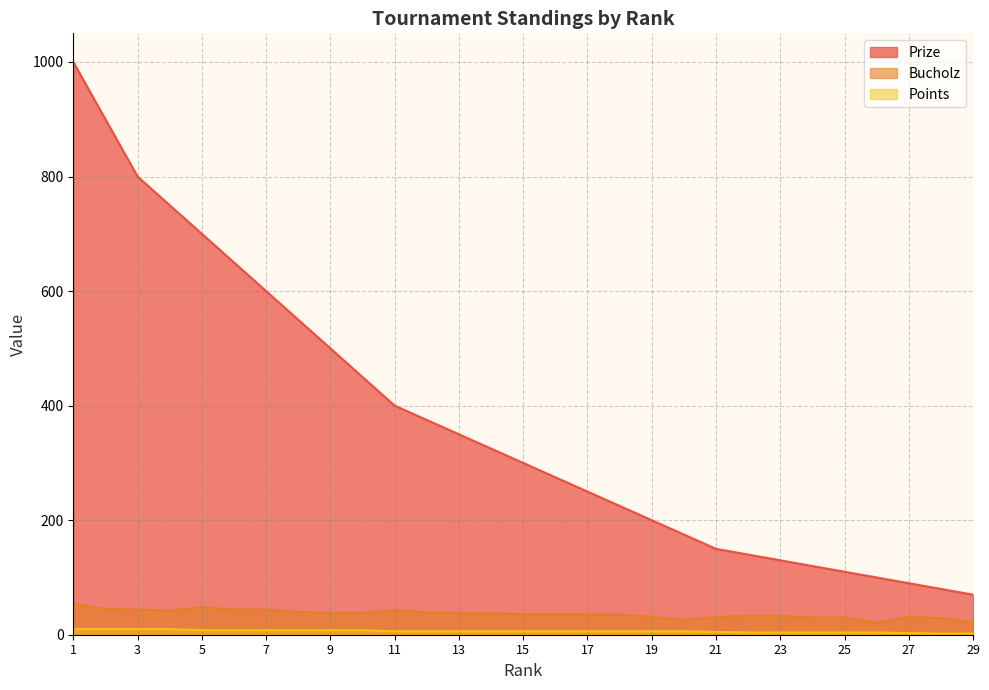

Reading left to right, transcribe all the data shown in this chart.

Prize: 1000	900	800	750	700	650	600	550	500	450	400	375	350	325	300	275	250	225	200	175	150	140	130	120	110	100	90	80	70
Bucholz: 54	45	44	42	48	44	44	40	38	38	43	39	38	37	36	36	36	35	31	26	31	33	33	30	30	21	31	29	22
Points: 10	10	10	10	8	8	8	8	8	8	6	6	6	6	6	6	6	6	6	6	5	4	4	4	4	4	3	2	2